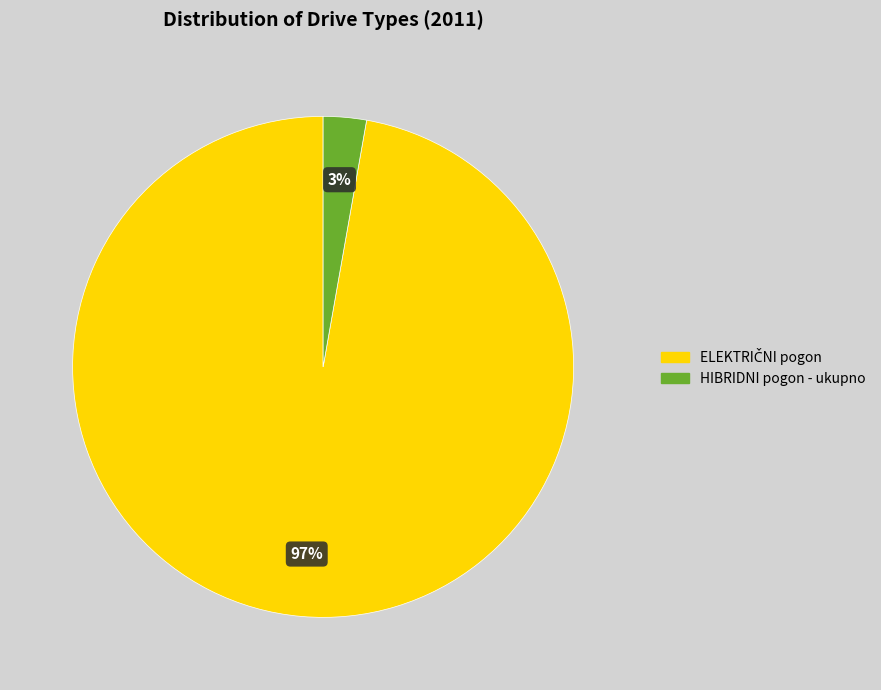

To the nearest percent, what is the difference between the largest and smallest slice percentages?

94%